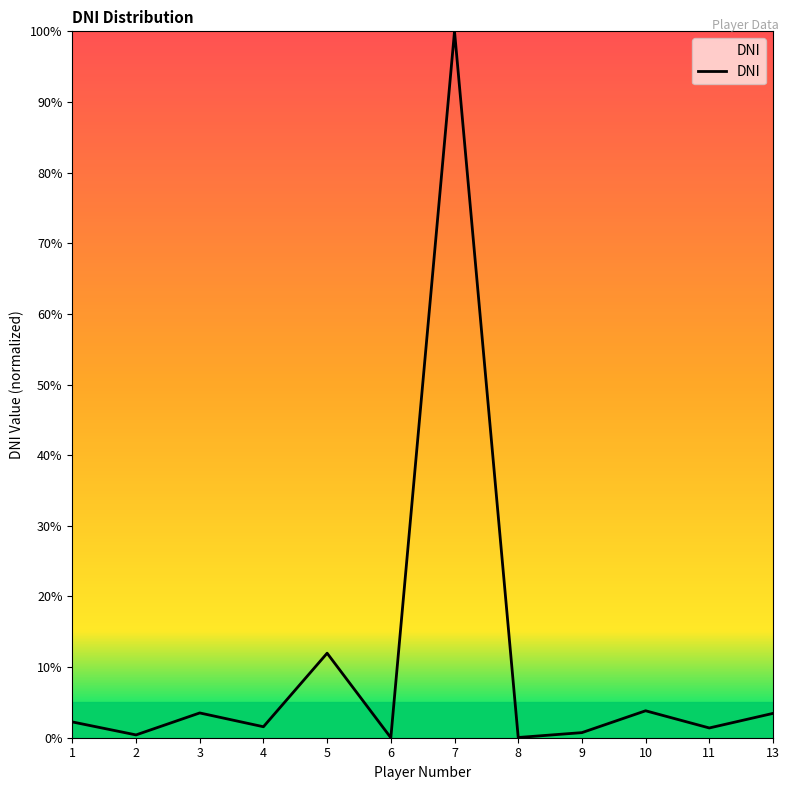

Where is the data nearest to the value 50?

5